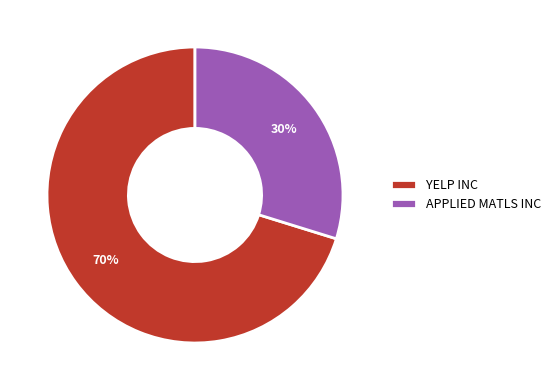

To the nearest percent, what is the difference between the largest and smallest slice percentages?

40%